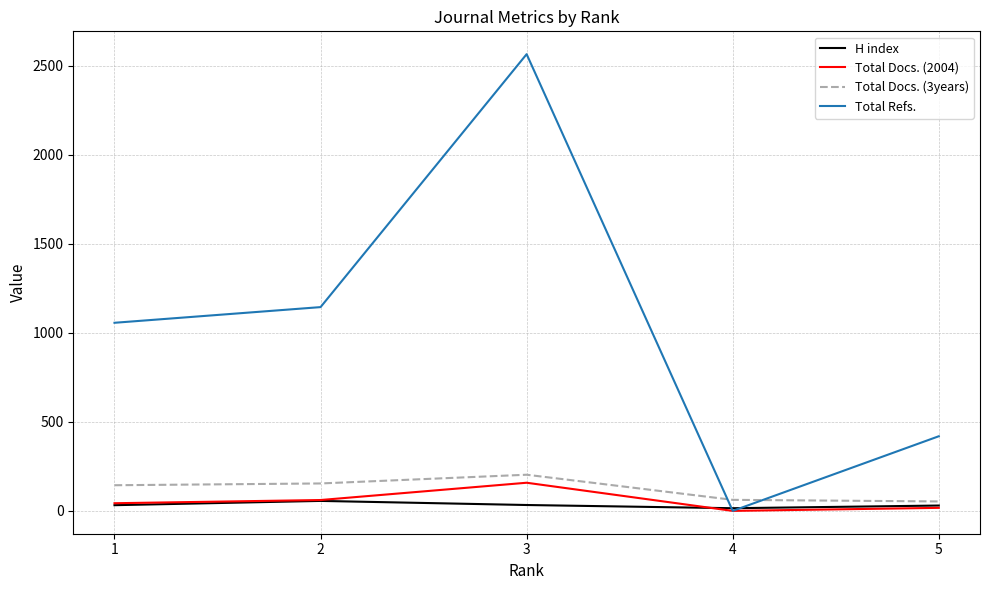

Which category has the highest value in the Total Docs. (3years) series?

3